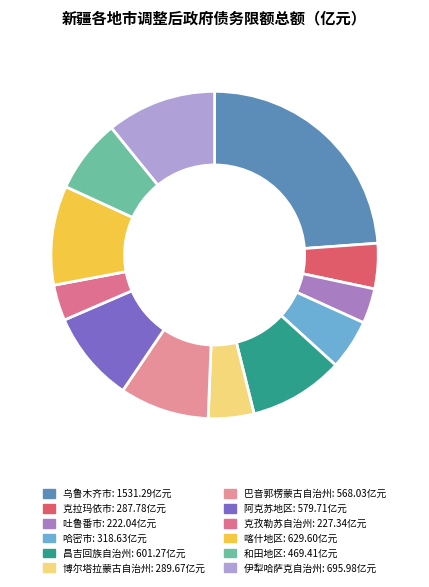

What percentage is NOT represented by 阿克苏地区?

91.0%